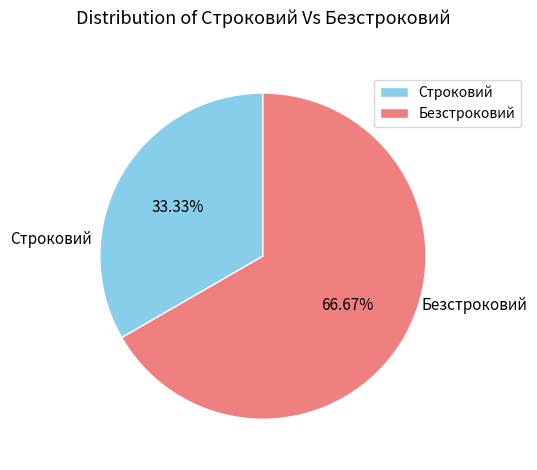

Is there any slice that represents more than half of the pie?

Yes